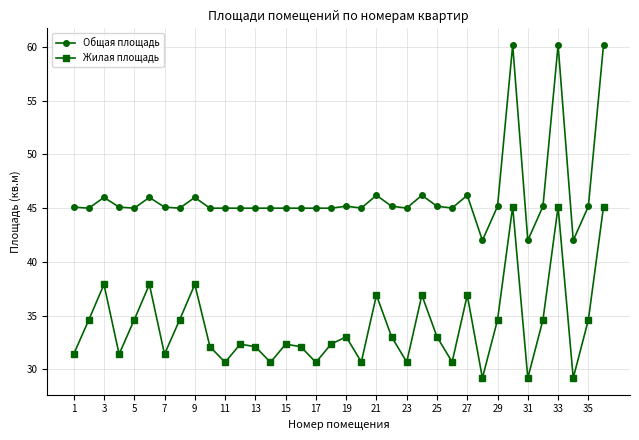

Which series has the widest spread of values?

Общая площадь